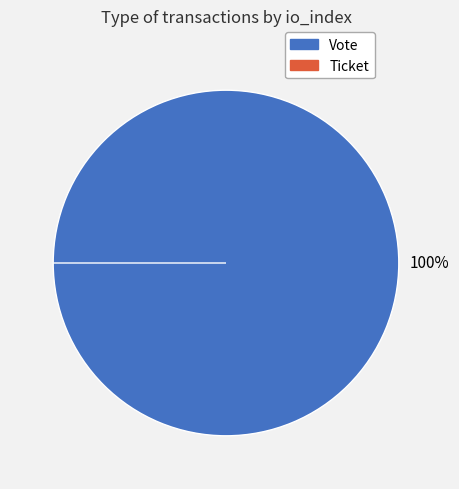

Which slice represents more than half of the pie?

Vote